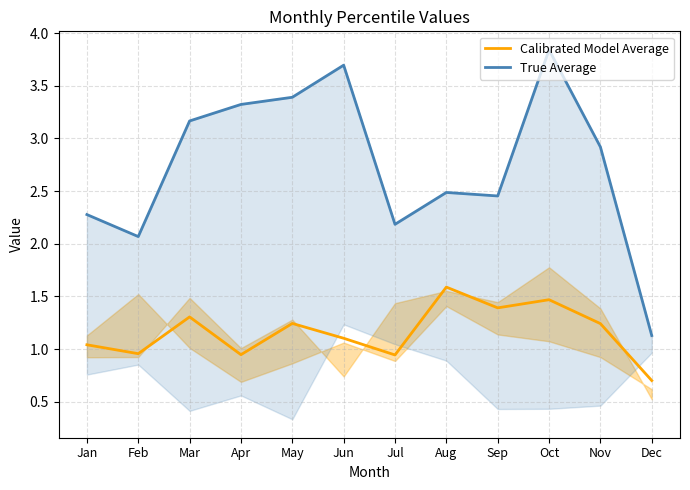

How many lines are shown in the chart?

2